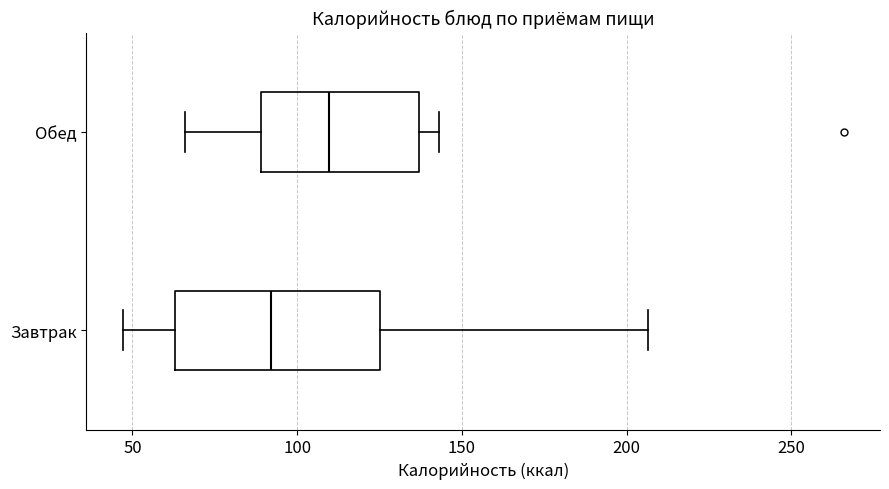

Reading bottom to top, transcribe this box plot: for each box, give where its median line is, the range the box spans, and where its two whiskers end, as read against the x-axis. The values are not printed on the chart, so give them approximately, as read against the axis.

Завтрак: median 90, box 65 to 125, whiskers 45 to 205
Обед: median 110, box 90 to 135, whiskers 65 to 145